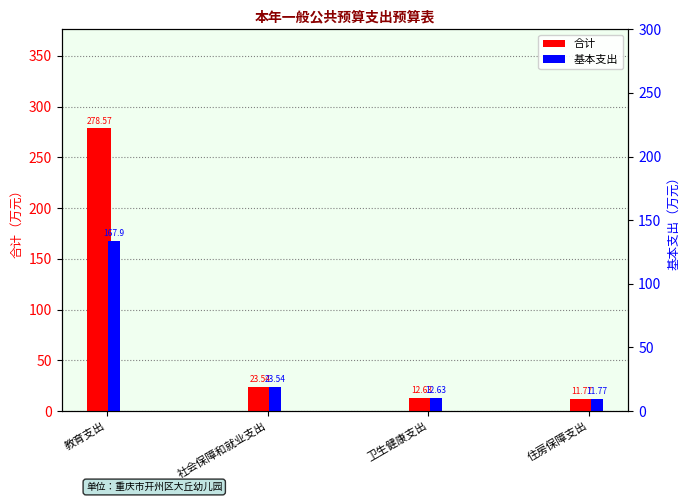

What value does the 基本支出 series have at 社会保障和就业支出?

23.5